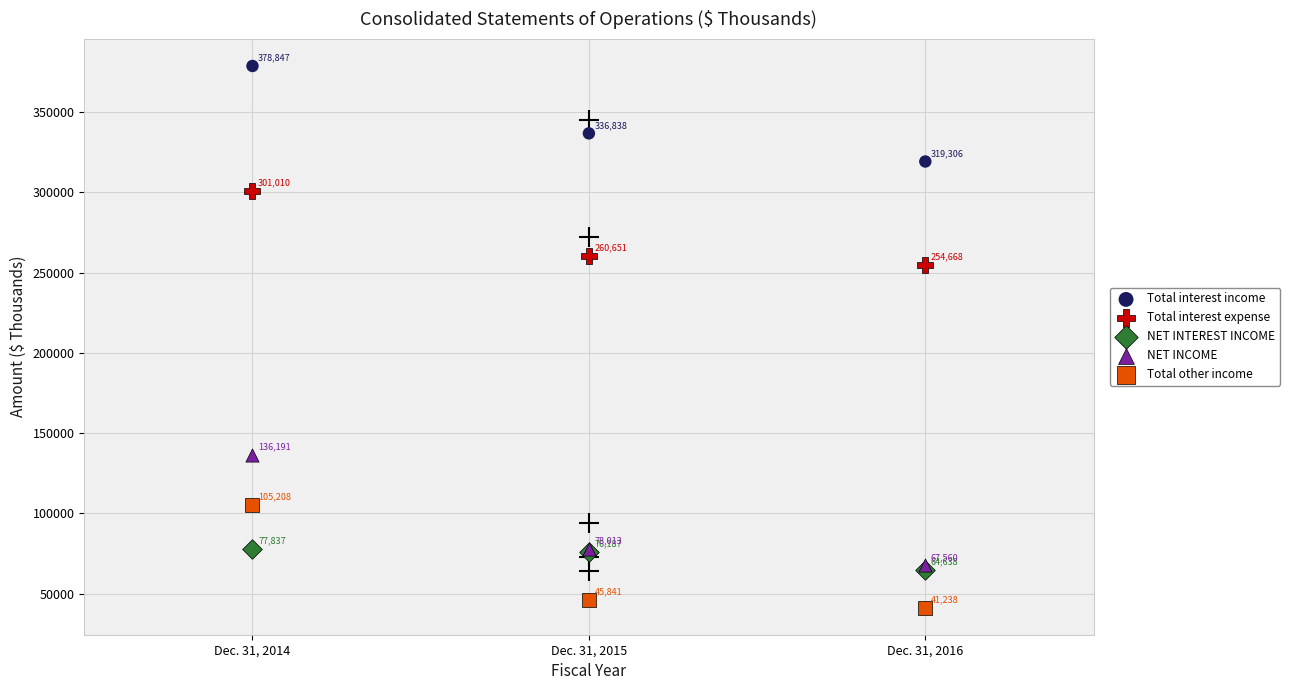

Which series has the widest spread of Y values?

NET INCOME